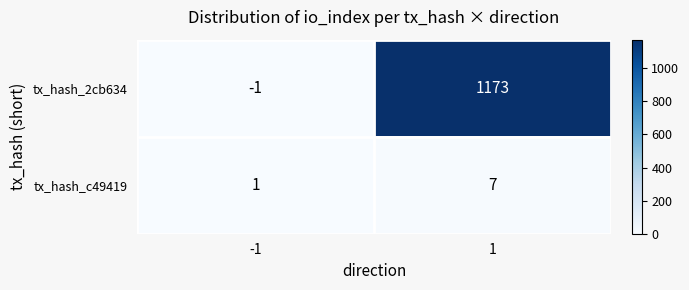

Between -1 and 1, which series saw the biggest shift?

tx_hash_2cb634